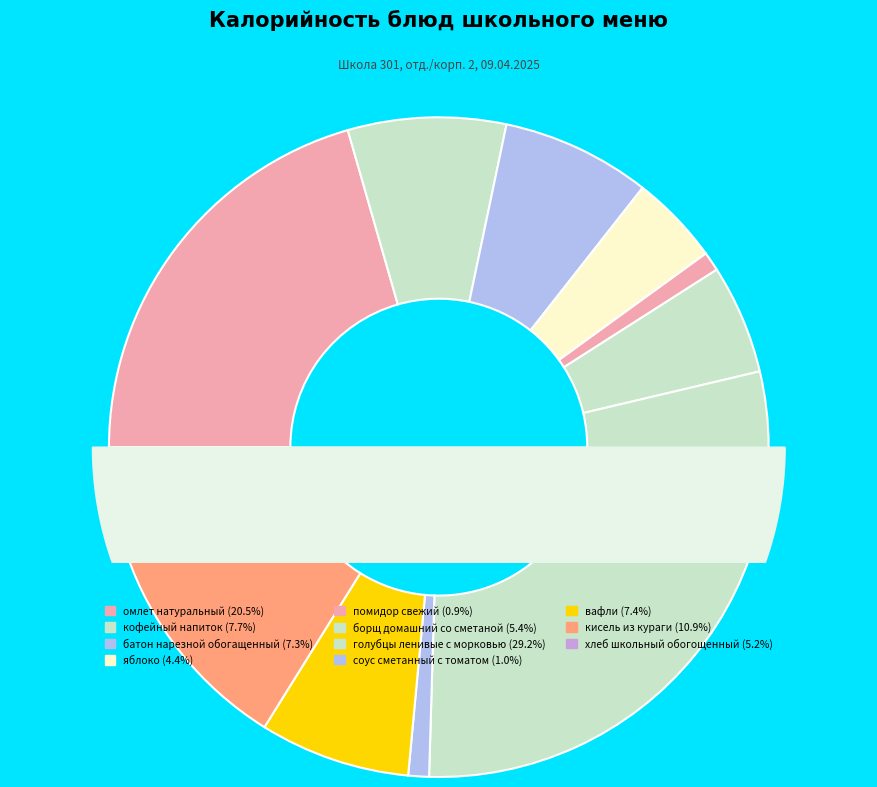

Rank the categories by value from highest to lowest.

голубцы ленивые с морковью, омлет натуральный, кисель из кураги, кофейный напиток, вафли, батон нарезной обогащенный, борщ домашний со сметаной, хлеб школьный обогощенный, яблоко, соус сметанный с томатом, помидор свежий